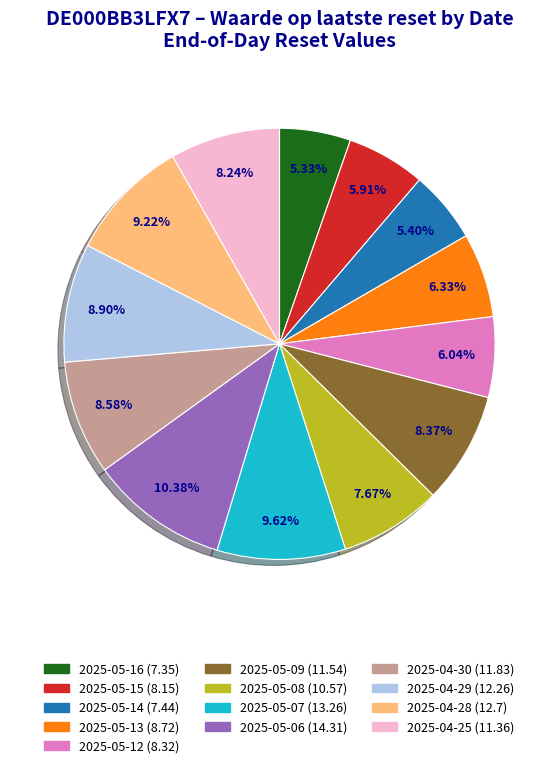

Do 2025-05-14 and 2025-05-06 together represent more than half of the pie?

No